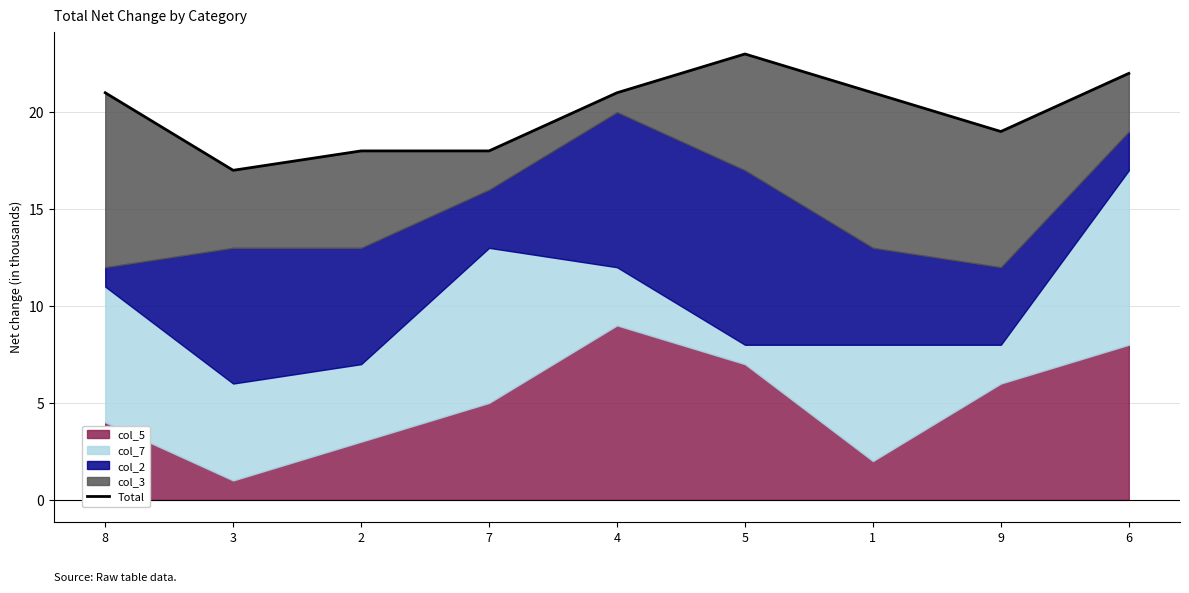

What is the difference between the second highest and second lowest values?

4